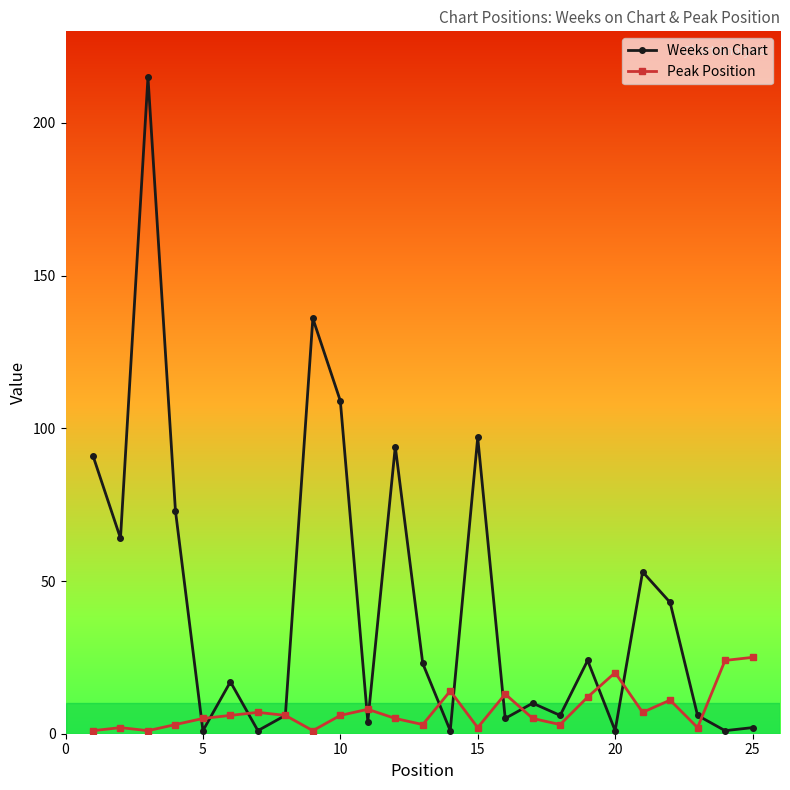

After their last crossing, which series has the higher values: Peak Position or Weeks on Chart?

Peak Position